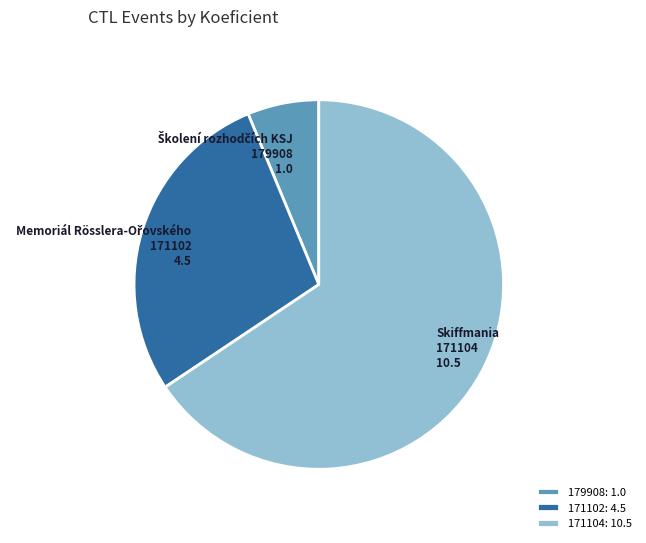

Which has a higher value, 171102 or 171104?

171104